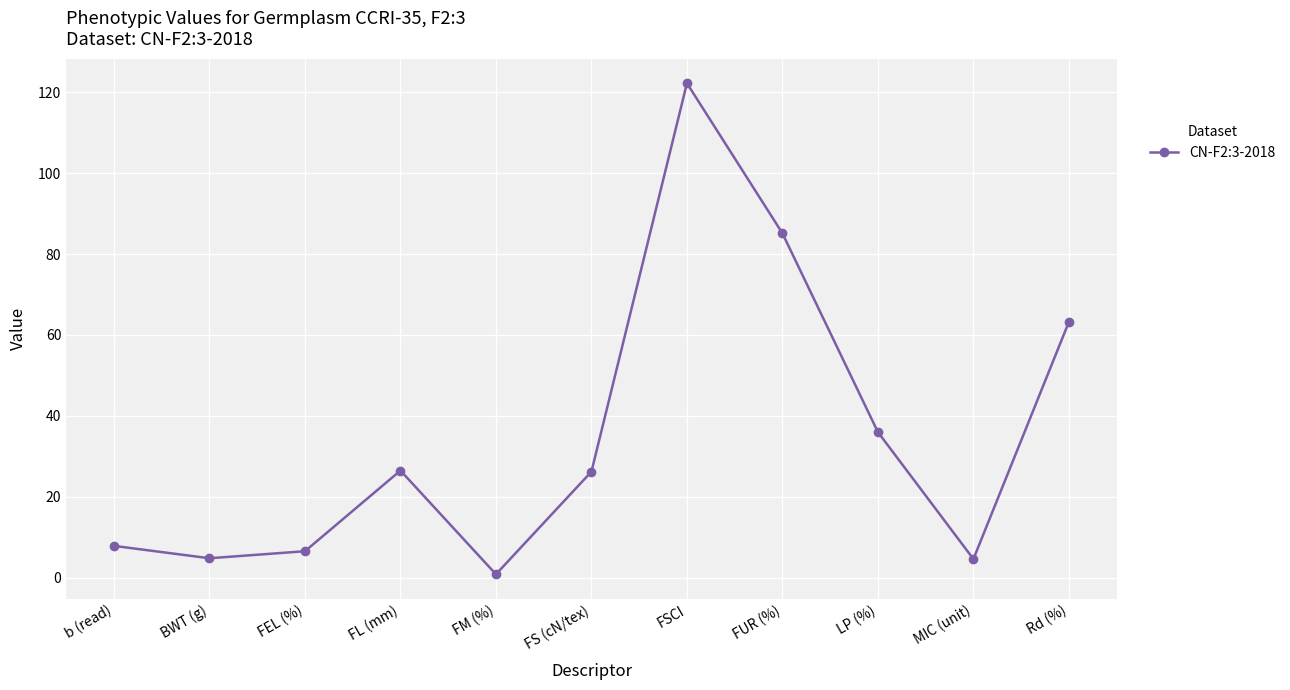

Where is the data nearest to the value 61?

Rd (%)